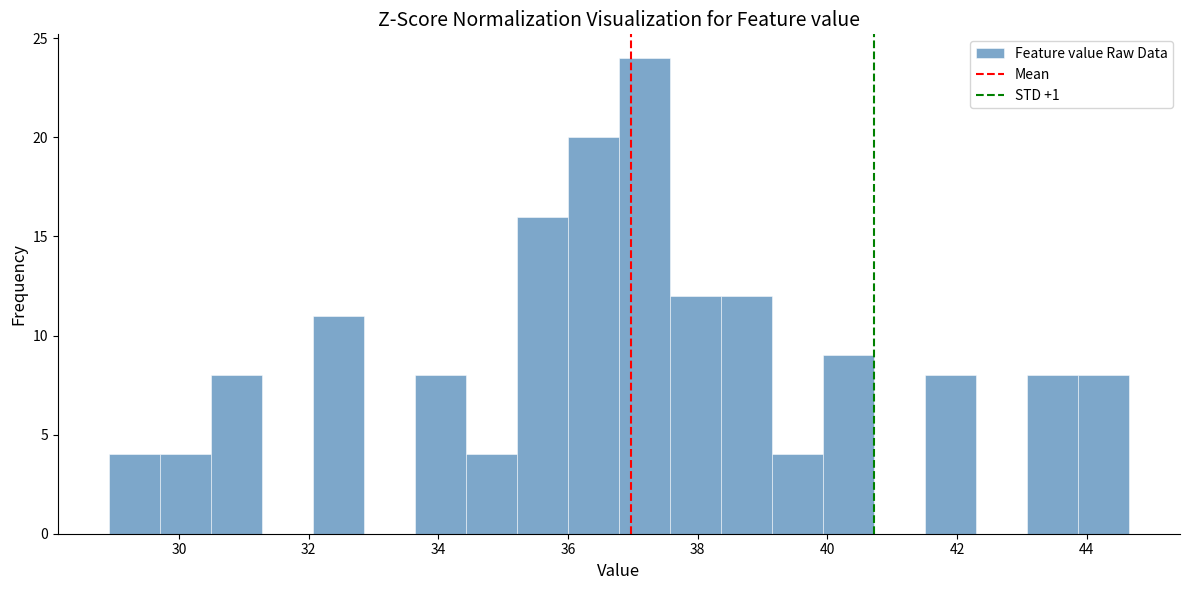

Around what value on the x-axis is the tallest bar? Give the approximate position of its centre, as read against the axis.

37.2